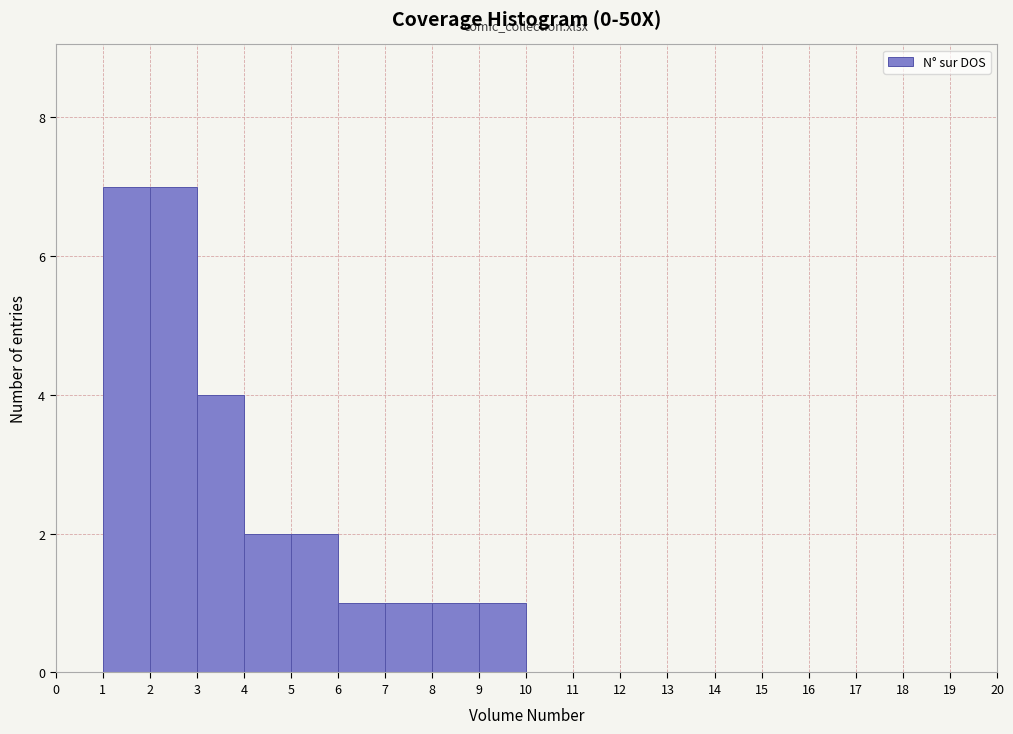

Reading left to right, list every bar in this chart as the range it spans on the x-axis followed by its height. The values are not printed on the chart, so give them approximately, as read against the axis.

0 to 1: 0
1 to 2: 7
2 to 3: 7
3 to 4: 4
4 to 5: 2
5 to 6: 2
6 to 7: 1
7 to 8: 1
8 to 9: 1
9 to 10: 1
10 to 11: 0
11 to 12: 0
12 to 13: 0
13 to 14: 0
14 to 15: 0
15 to 16: 0
16 to 17: 0
17 to 18: 0
18 to 19: 0
19 to 20: 0